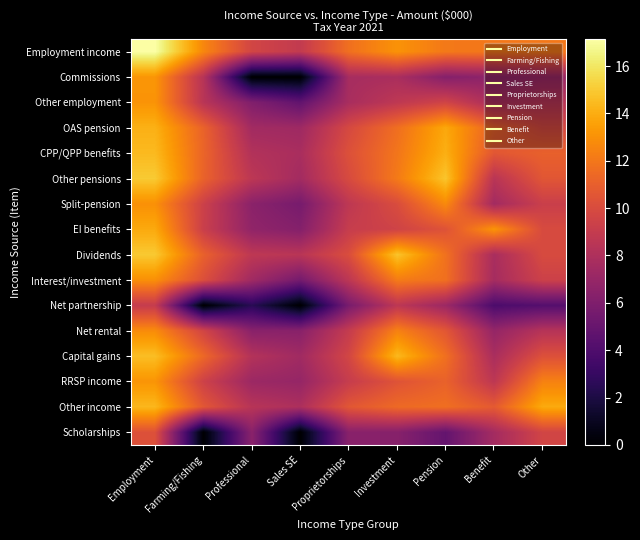

Count the number of categories in the chart.

9